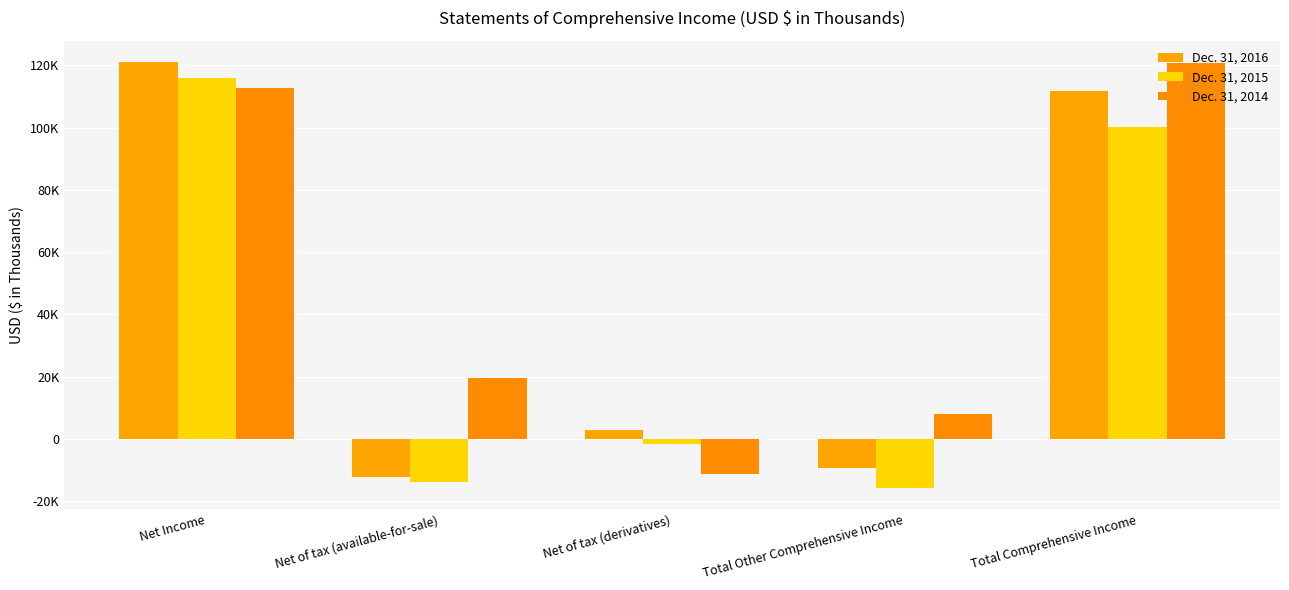

What is the value of the Dec. 31, 2016 bar at the 2nd from the left?

-12296